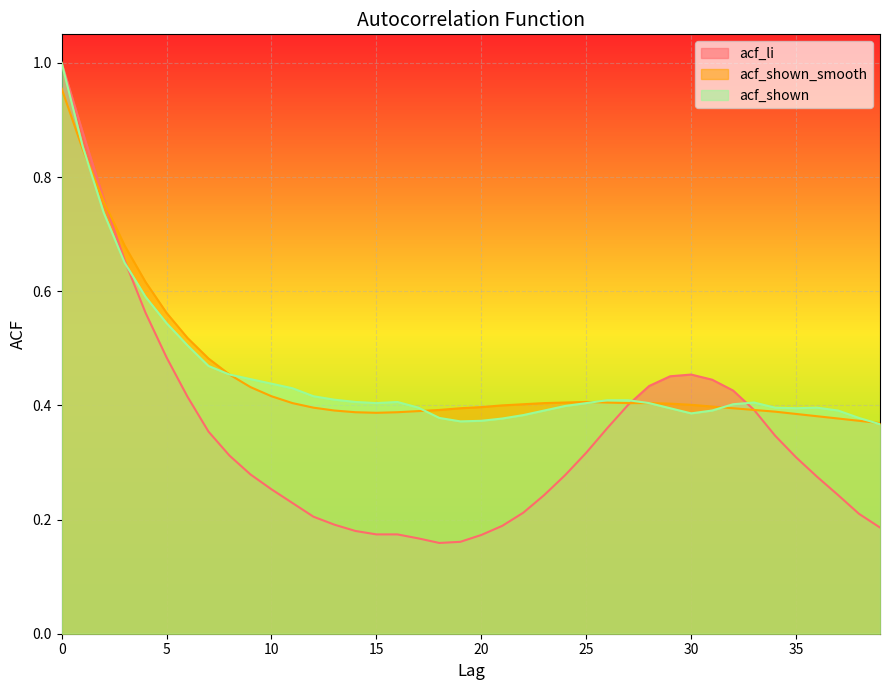

Reading left to right, what are all the values shown in this chart?

acf_li: 1.0	0.9	0.8	0.7	0.6	0.5	0.4	0.4	0.3	0.3	0.3	0.2	0.2	0.2	0.2	0.2	0.2	0.2	0.2	0.2	0.2	0.2	0.2	0.2	0.3	0.3	0.4	0.4	0.4	0.5	0.5	0.4	0.4	0.4	0.3	0.3	0.3	0.2	0.2	0.2
acf_shown_smooth: 1.0	0.8	0.8	0.7	0.6	0.6	0.5	0.5	0.5	0.4	0.4	0.4	0.4	0.4	0.4	0.4	0.4	0.4	0.4	0.4	0.4	0.4	0.4	0.4	0.4	0.4	0.4	0.4	0.4	0.4	0.4	0.4	0.4	0.4	0.4	0.4	0.4	0.4	0.4	0.4
acf_shown: 1.0	0.9	0.7	0.7	0.6	0.5	0.5	0.5	0.5	0.4	0.4	0.4	0.4	0.4	0.4	0.4	0.4	0.4	0.4	0.4	0.4	0.4	0.4	0.4	0.4	0.4	0.4	0.4	0.4	0.4	0.4	0.4	0.4	0.4	0.4	0.4	0.4	0.4	0.4	0.4